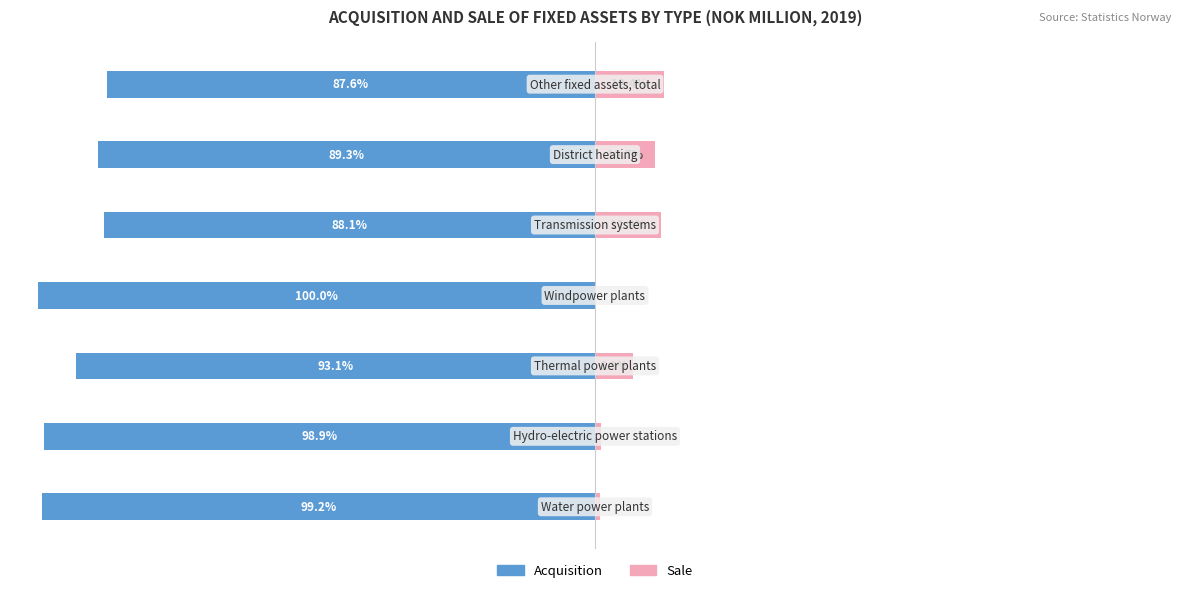

Which series has the widest spread of values?

Acquisition